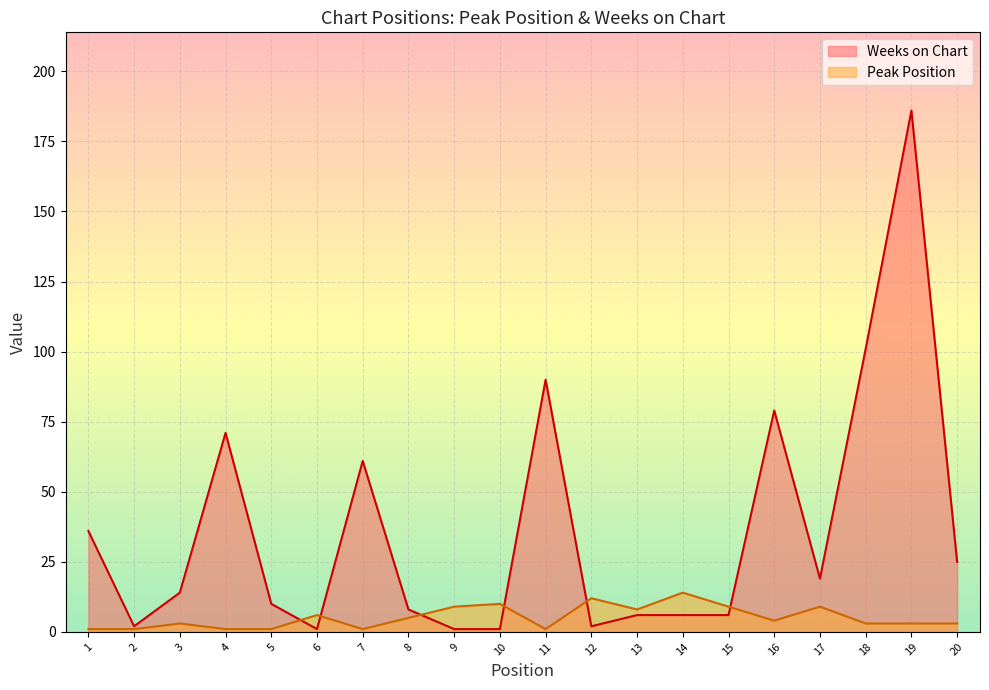

What is the sum of the Peak Position values at 4 and 9?

10